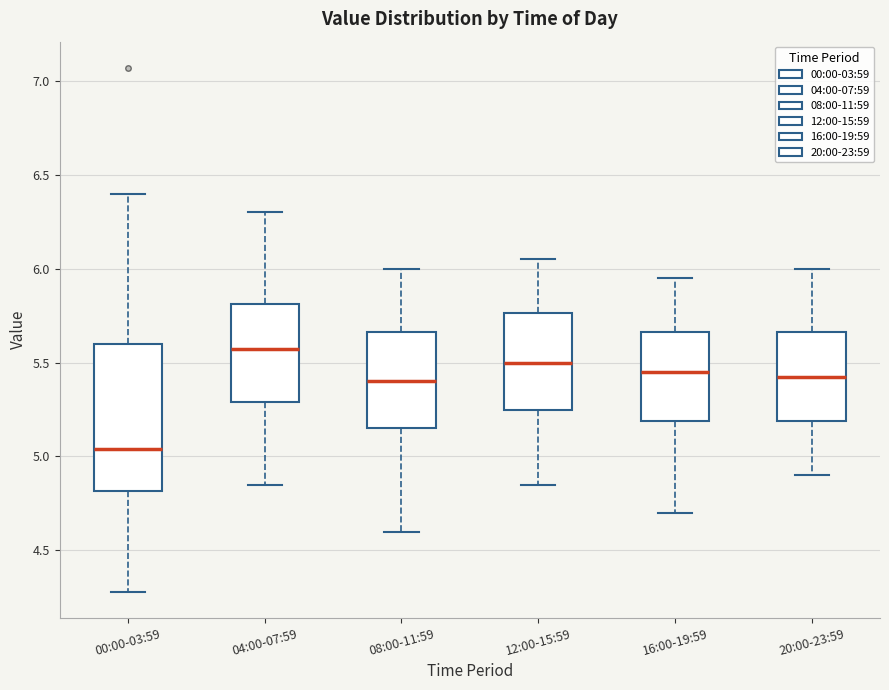

Where does the upper whisker of the box for 04:00-07:59 end on the y-axis? The values are not printed on the chart, so give them approximately, as read against the axis.

6.30